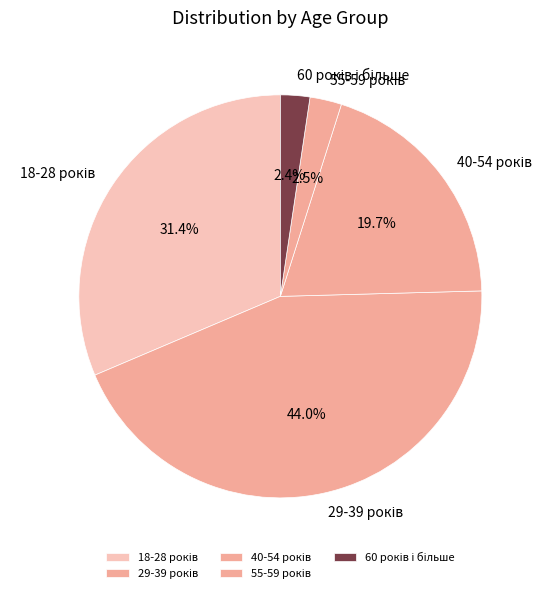

Is there any slice that represents more than half of the pie?

No